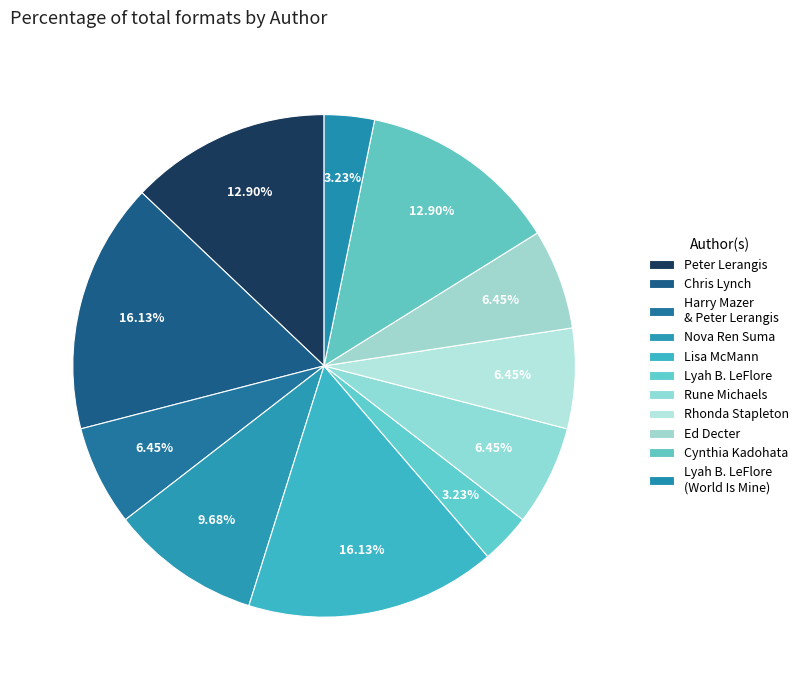

What percentage is the Rhonda Stapleton slice, to the nearest percent?

6%